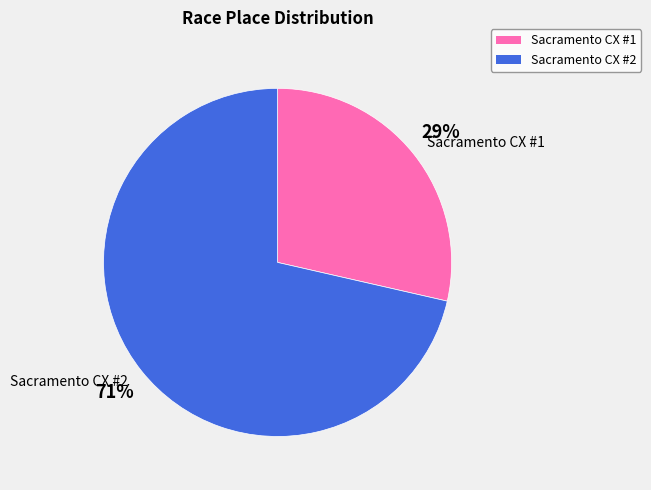

Is it true that Sacramento CX #2 is 71% of the pie?

True